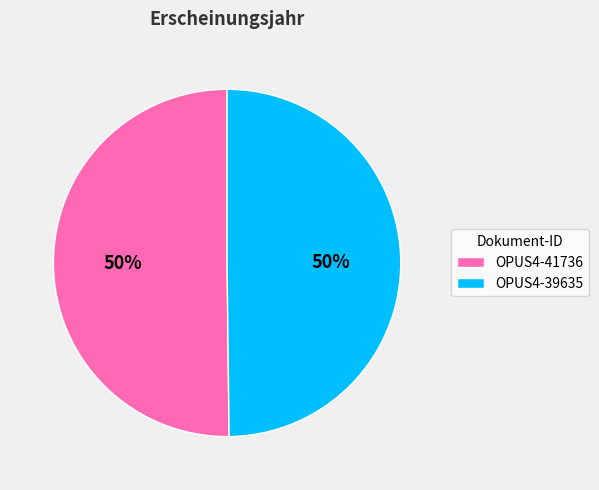

True or false: OPUS4-39635 accounts for 37% of the total.

False